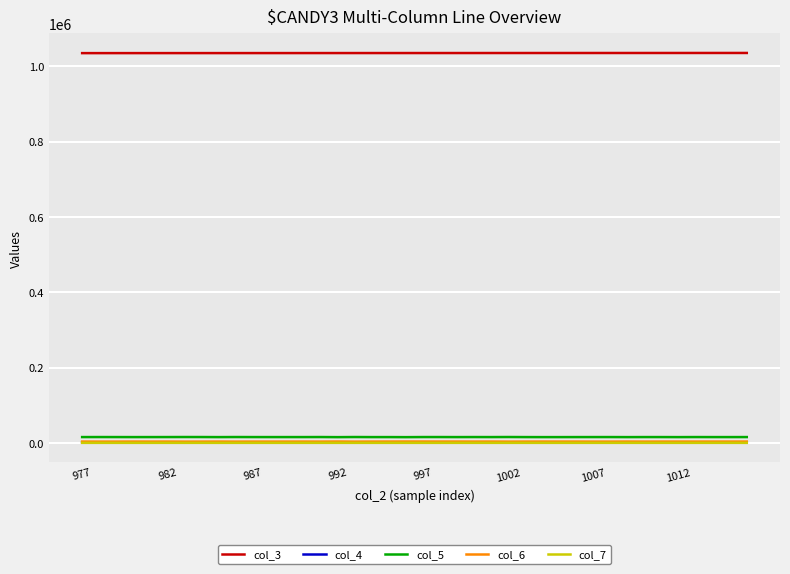

Which series has the largest total across all categories?

col_3